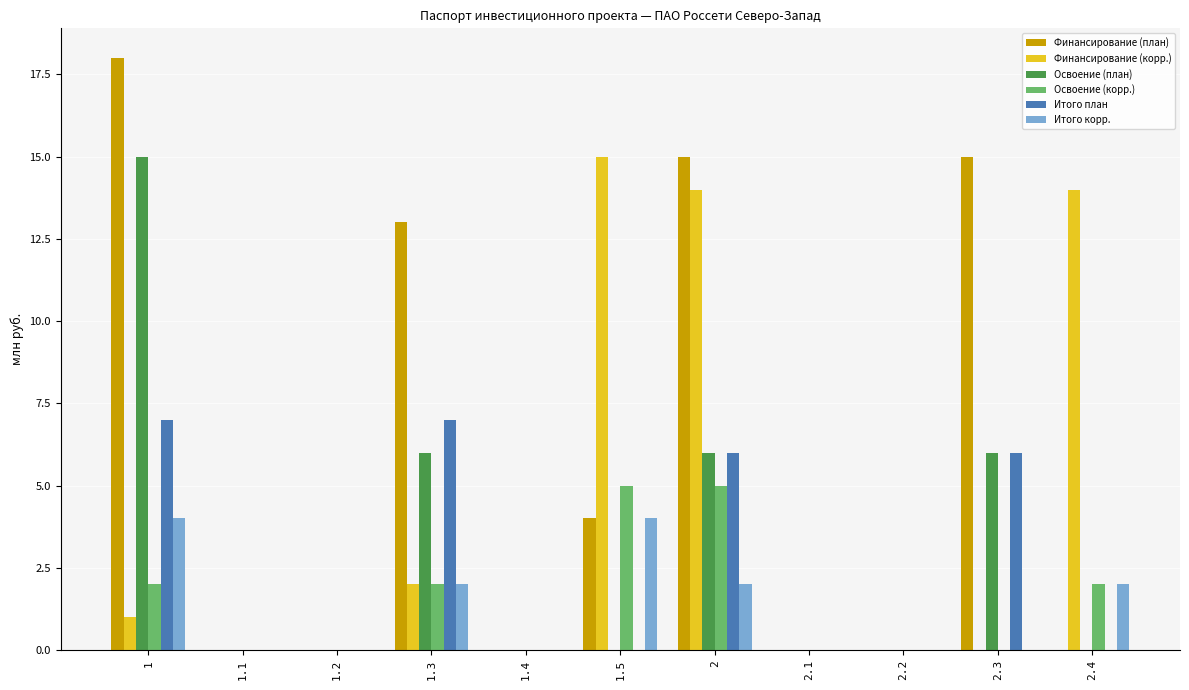

Reading left to right, list all the values displayed in this chart.

Финансирование (план): 18	0	0	13	0	4	15	0	0	15	0
Финансирование (корр.): 1	0	0	2	0	15	14	0	0	0	14
Освоение (план): 15	0	0	6	0	0	6	0	0	6	0
Освоение (корр.): 2	0	0	2	0	5	5	0	0	0	2
Итого план: 7	0	0	7	0	0	6	0	0	6	0
Итого корр.: 4	0	0	2	0	4	2	0	0	0	2